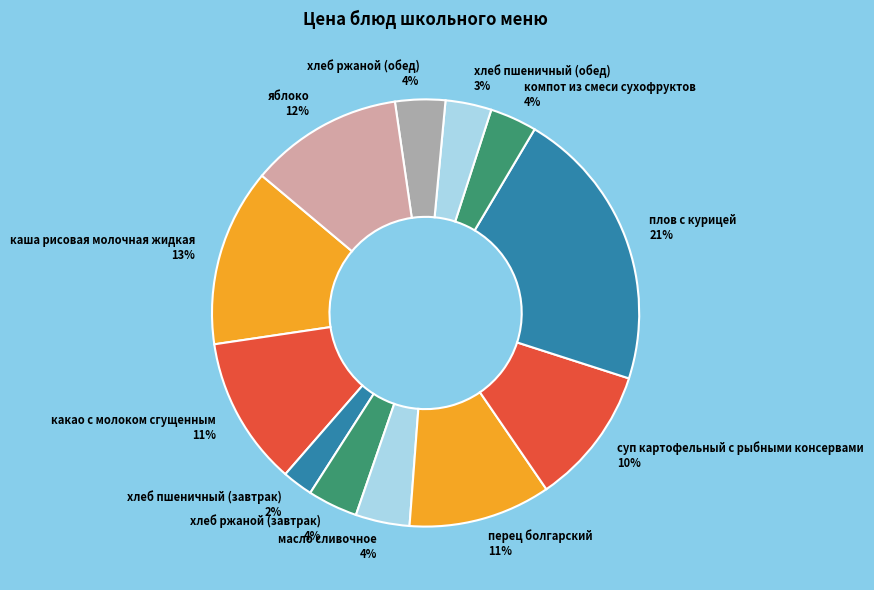

How many slices are in this pie chart?

12